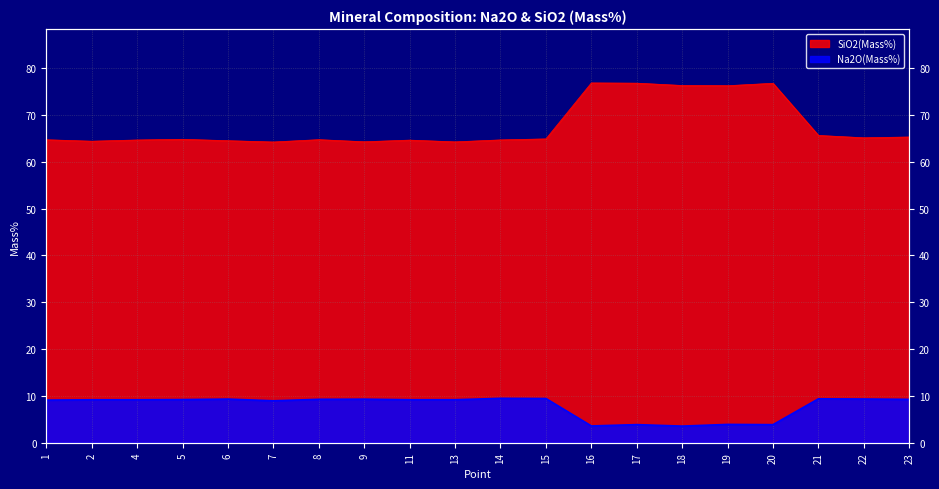

True or false: SiO2(Mass%) and Na2O(Mass%) cross at least once.

False